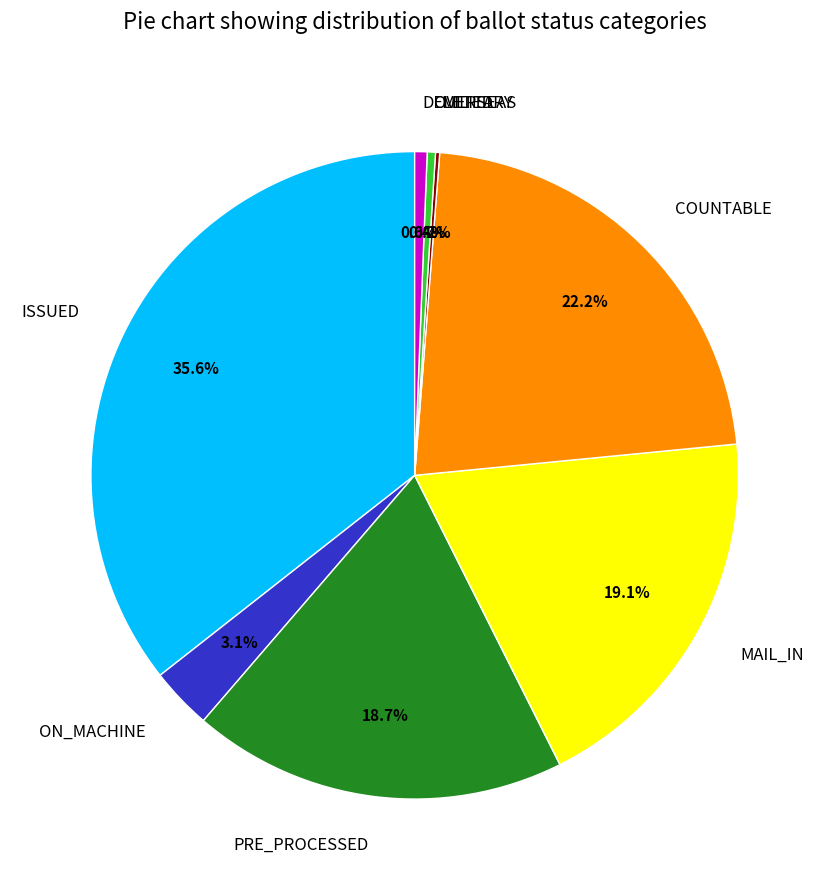

Approximately how many times larger is the value at ON_MACHINE compared to DELETED?

5.0